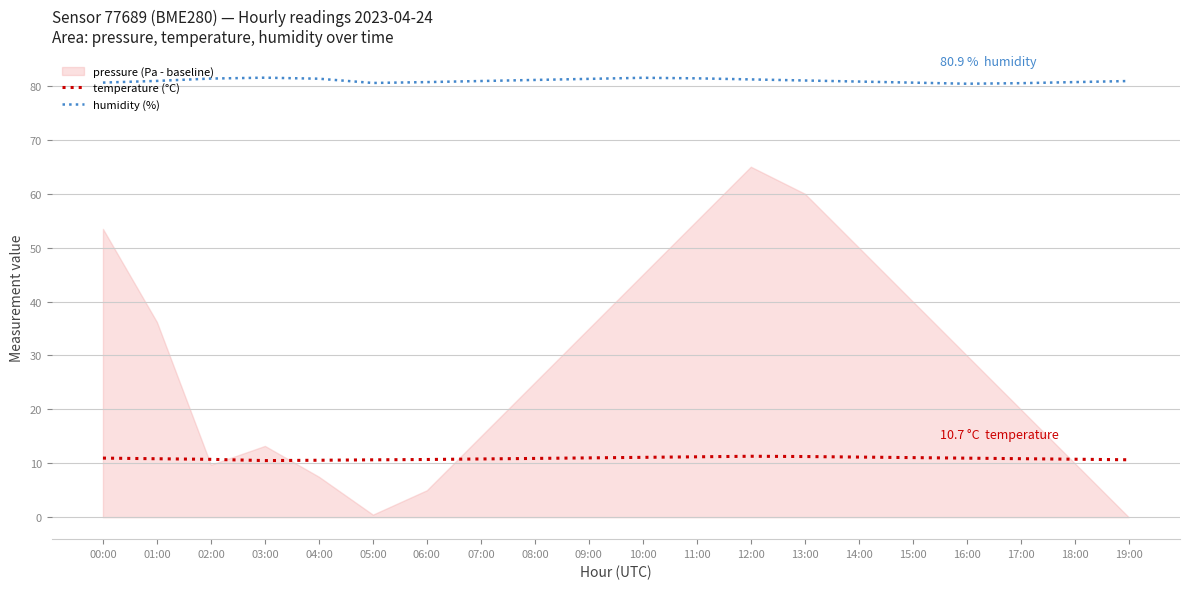

Which series changed the most between 10:00 and 17:00?

humidity (%)